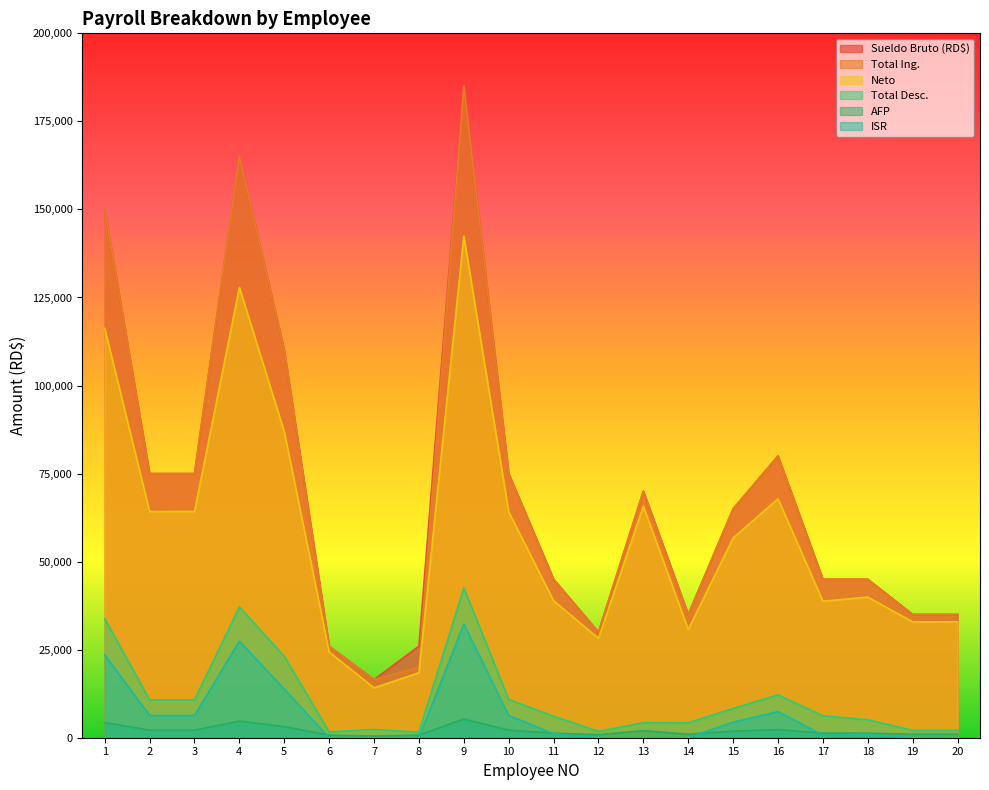

Does the chart display data point markers on the line(s)?

No